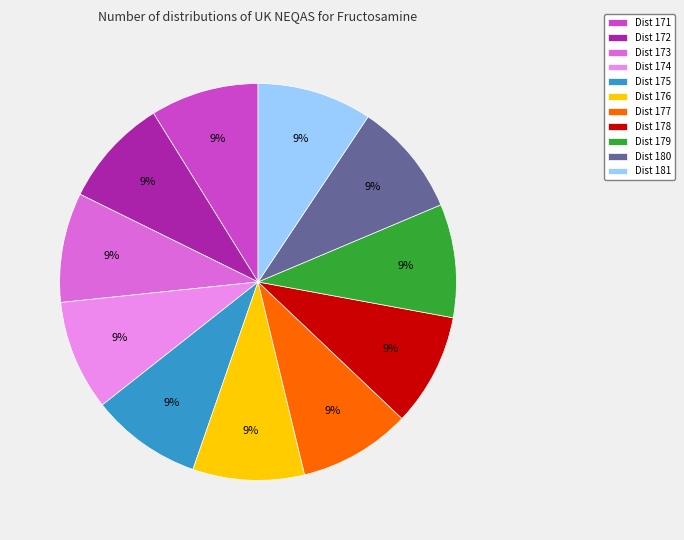

Approximately how many times larger is the value at Dist 177 compared to Dist 181?

1.0